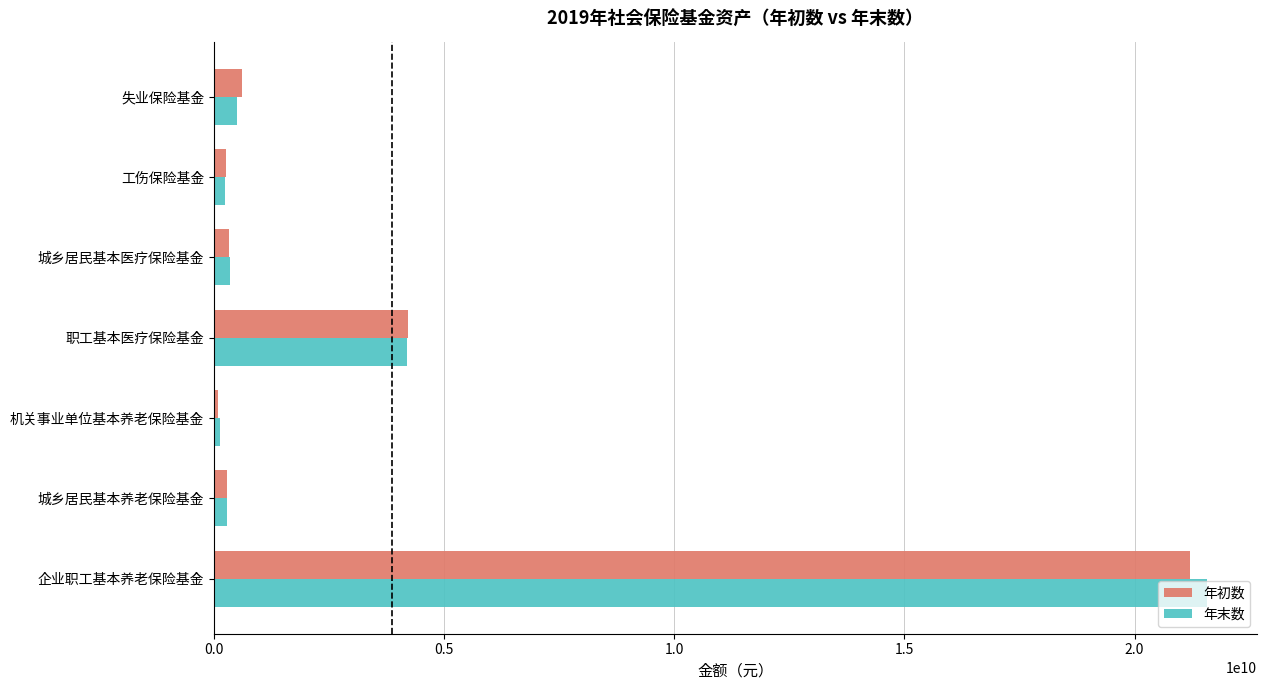

What is the average value of the 年初数 series?

3854245488.1